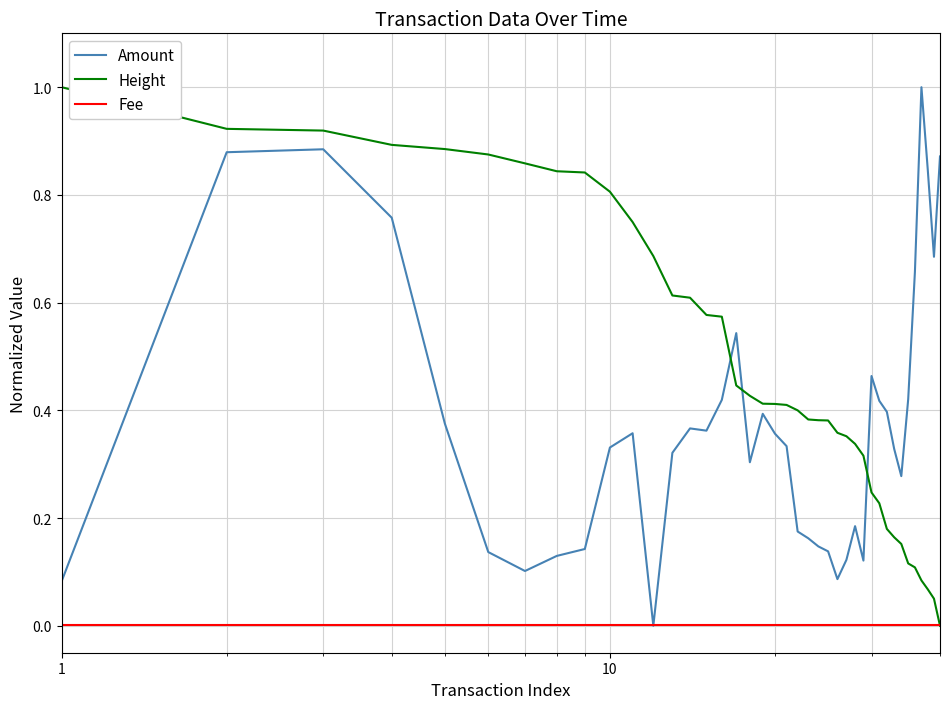

Which series has the largest total across all categories?

Height